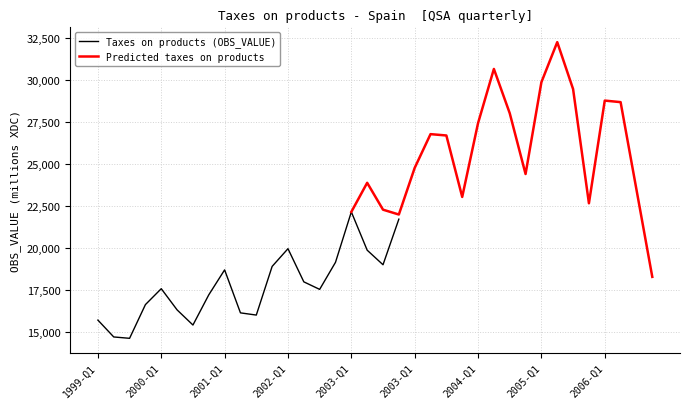

What is the maximum value for Taxes on products (OBS_VALUE)?

22129